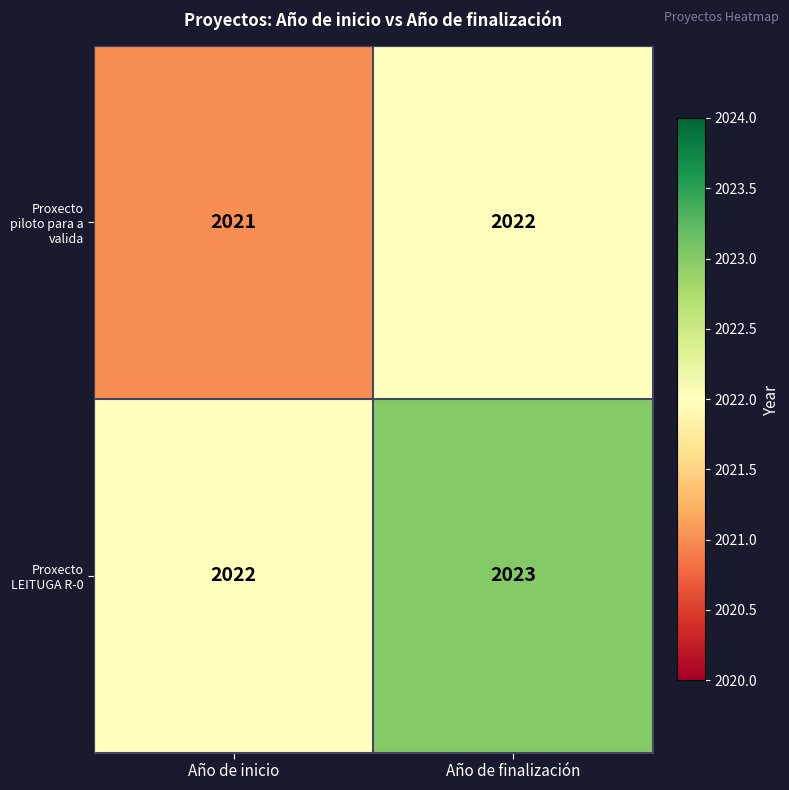

The Proxecto piloto para a valida series shows 2021 at Año de inicio. True or false?

True